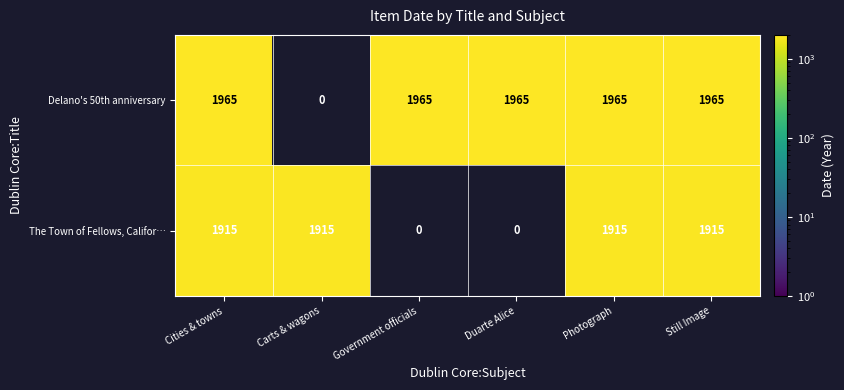

What is the total value across all series at Duarte Alice?

1965